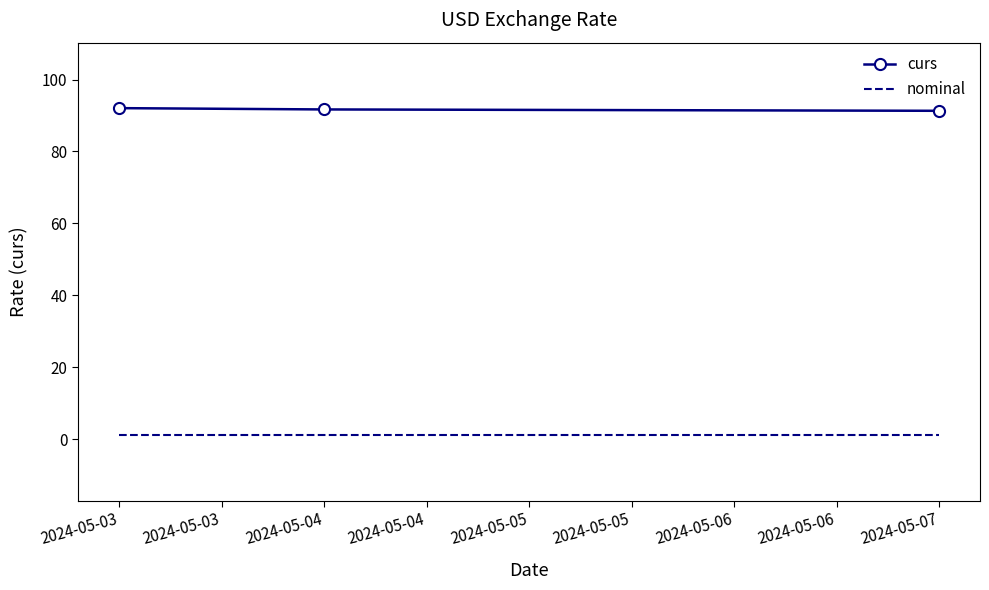

What is the sum of all nominal values?

3.0